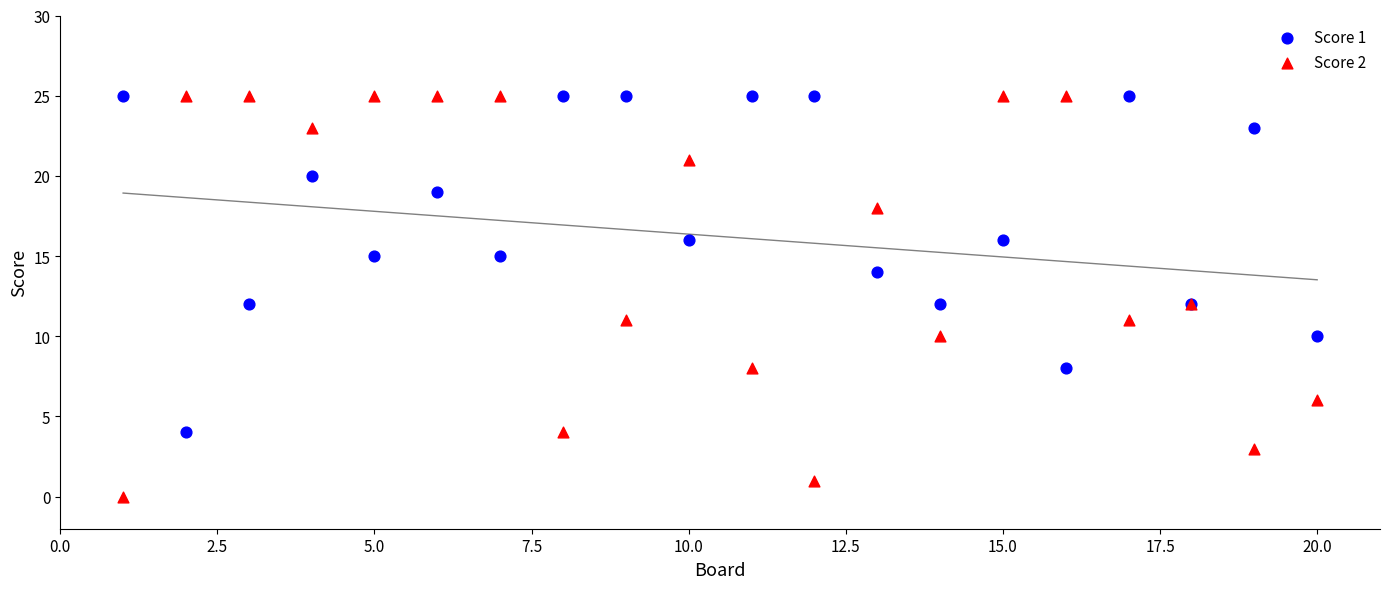

Which series has the widest spread of Y values?

Score 2